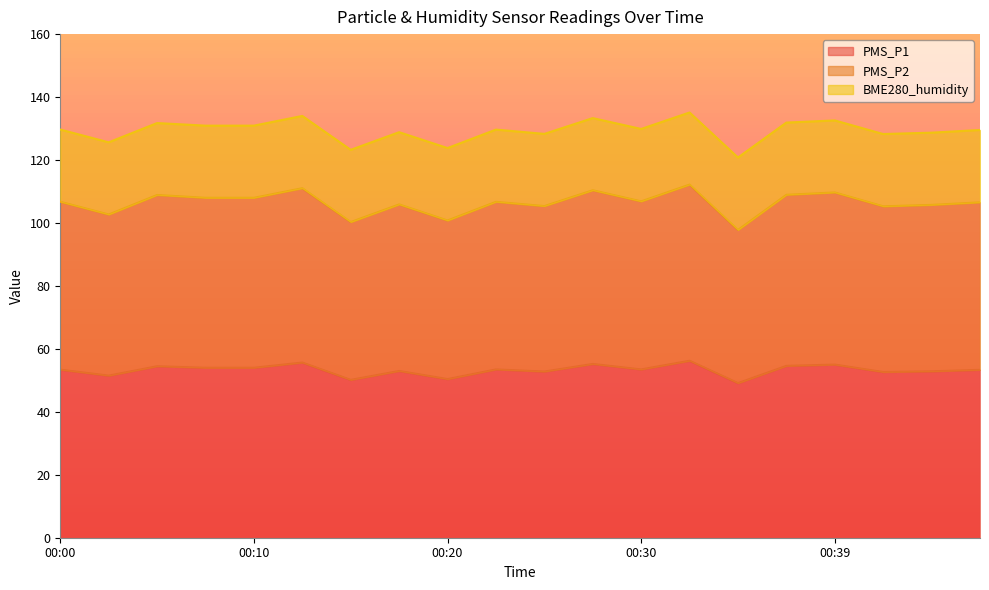

Does the chart display data point markers on the line(s)?

No